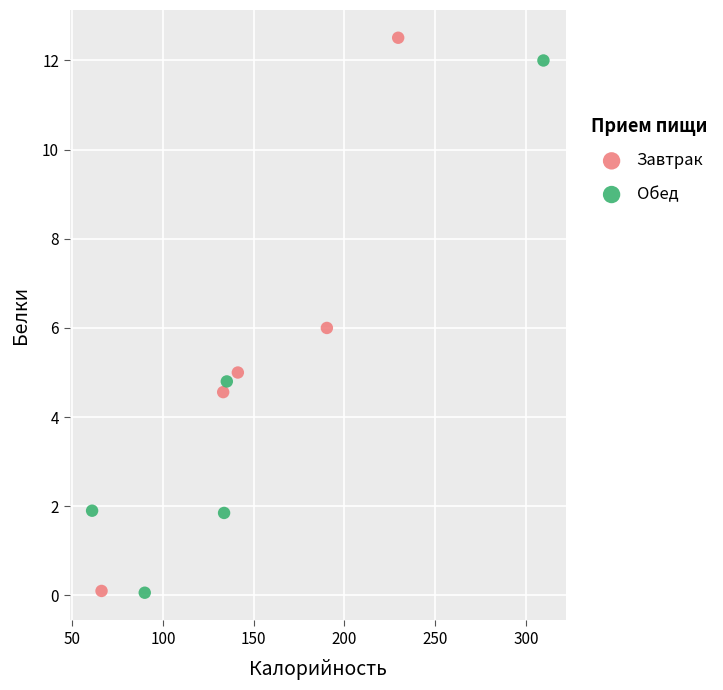

Which series has the widest spread of Y values?

Завтрак